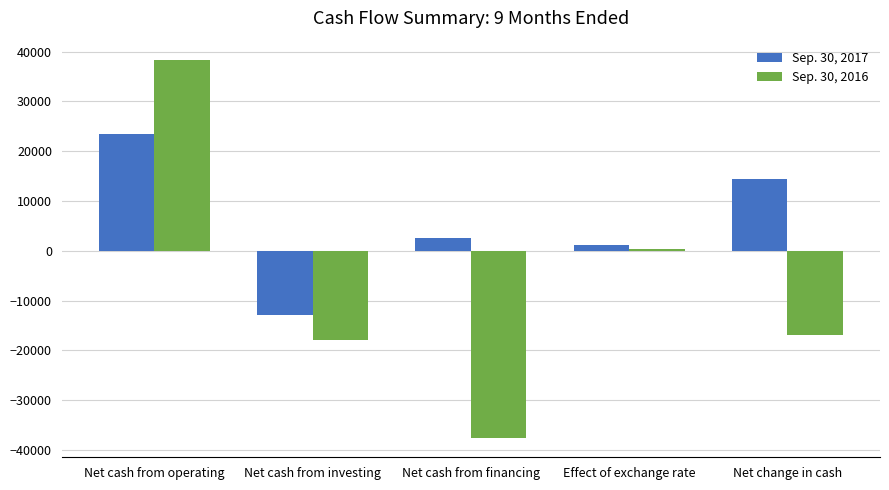

Reading left to right, transcribe all the data shown in this chart.

Sep. 30, 2017: Net cash from operating=23494	Net cash from investing=-12816	Net cash from financing=2598	Effect of exchange rate=1077	Net change in cash=14353
Sep. 30, 2016: Net cash from operating=38396	Net cash from investing=-17874	Net cash from financing=-37662	Effect of exchange rate=301	Net change in cash=-16839